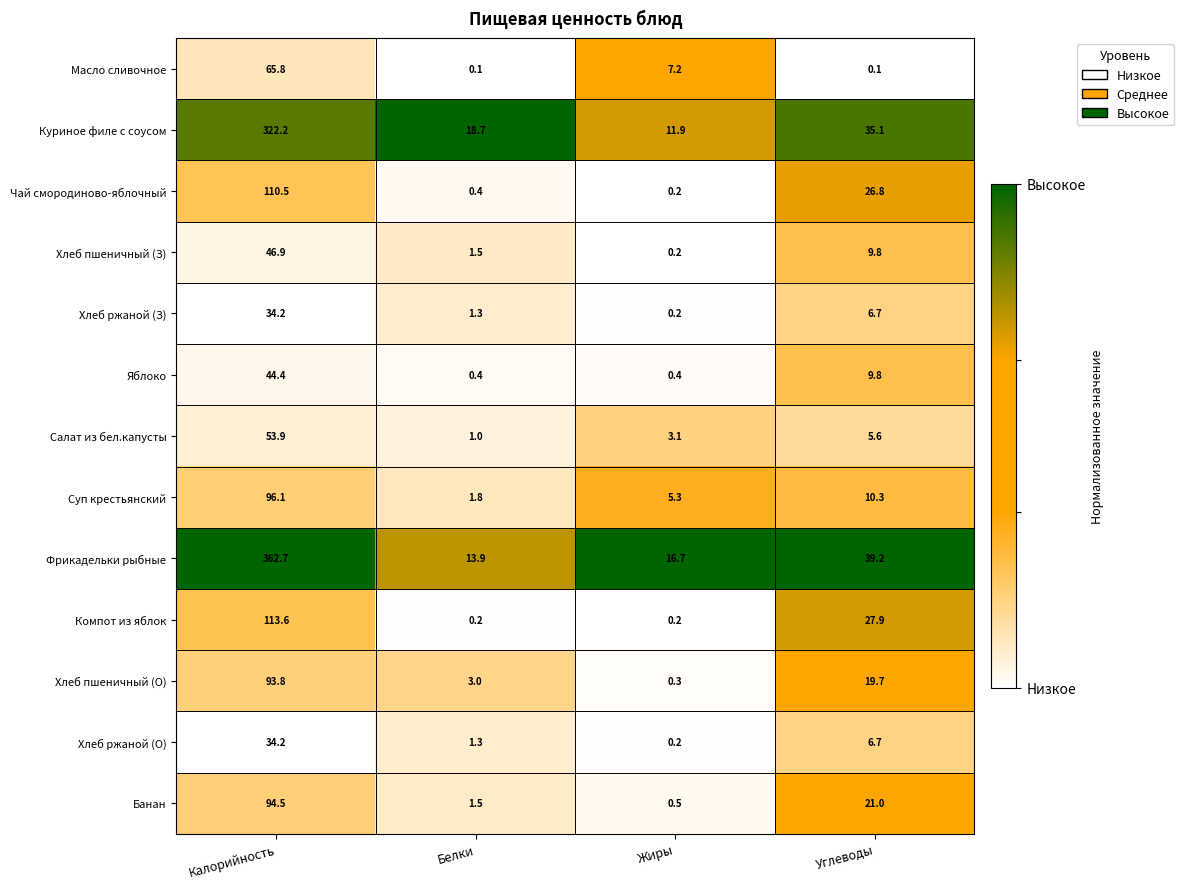

What is the highest value of the Масло сливочное series?

65.8